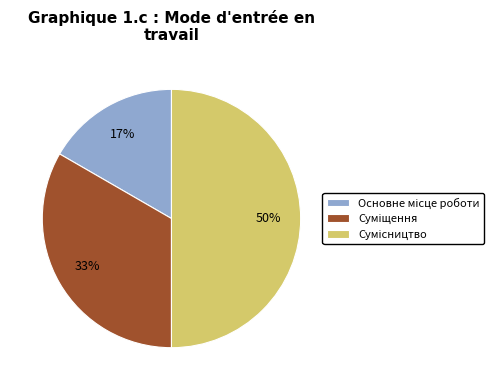

To the nearest percent, what is the difference between the largest and smallest slice percentages?

33%